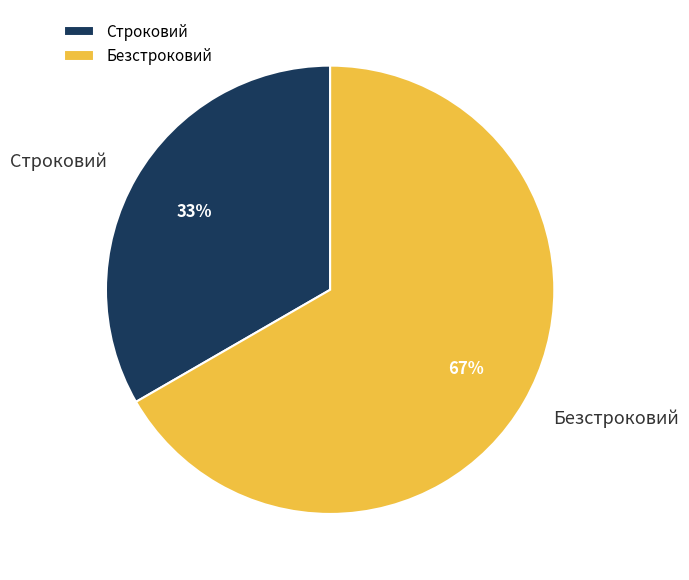

To the nearest percent, what is the average slice percentage?

50%